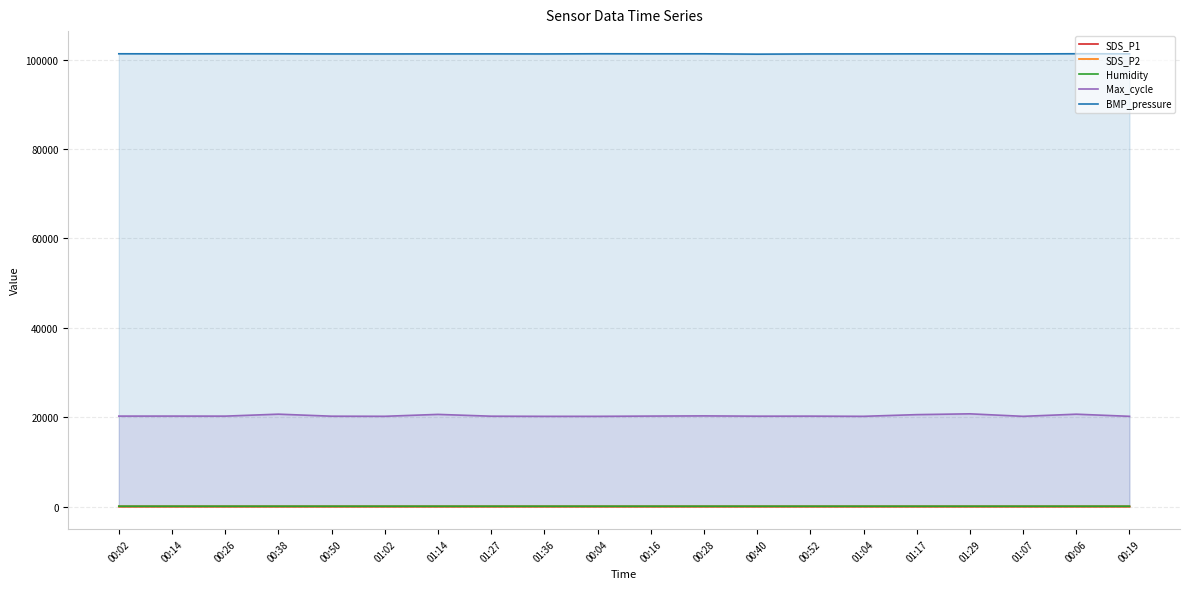

Where is Humidity nearest to the value 69?

00:38